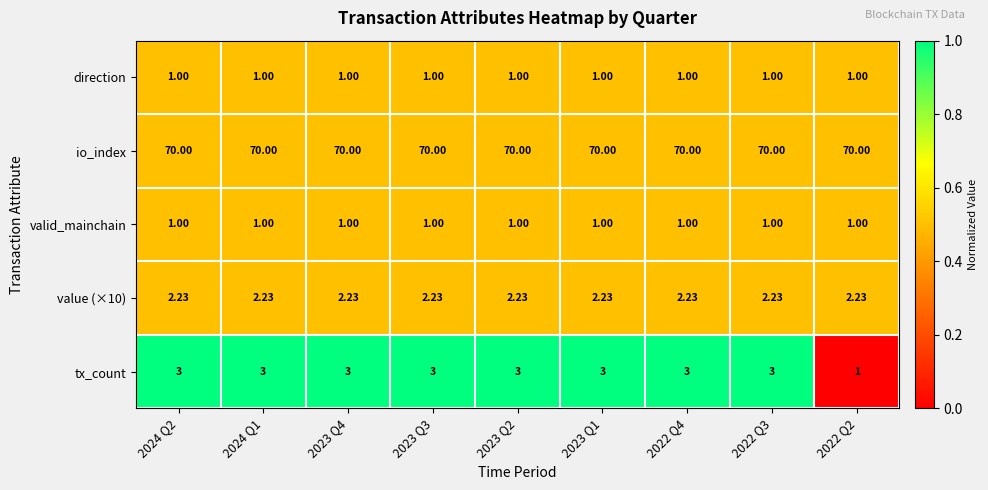

Is the value of direction at 2024 Q1 greater than the value of io_index at 2023 Q2?

No